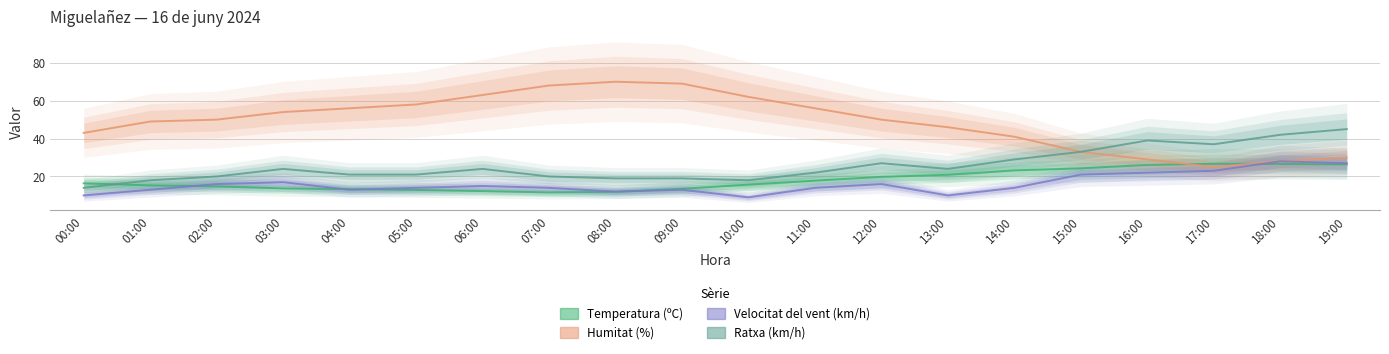

Reading left to right, what are all the values shown in this chart?

Temperatura (ºC): 16.4	15.3	14.8	13.7	13.3	12.9	12.3	11.6	11.9	13.5	15.7	17.8	19.8	20.9	23.2	24.3	26.1	26.7	26.6	26.4
Humitat (%): 43.0	49.0	50.0	54.0	56.0	58.0	63.0	68.0	70.0	69.0	62.0	56.0	50.0	46.0	41.0	33.0	29.0	25.0	28.0	30.0
Velocitat del vent (km/h): 10.0	13.0	16.0	17.0	13.0	14.0	15.0	14.0	12.0	13.0	9.0	14.0	16.0	10.0	14.0	21.0	22.0	23.0	28.0	27.0
Ratxa (km/h): 14.0	18.0	20.0	24.0	21.0	21.0	24.0	20.0	19.0	19.0	18.0	22.0	27.0	24.0	29.0	33.0	39.0	37.0	42.0	45.0